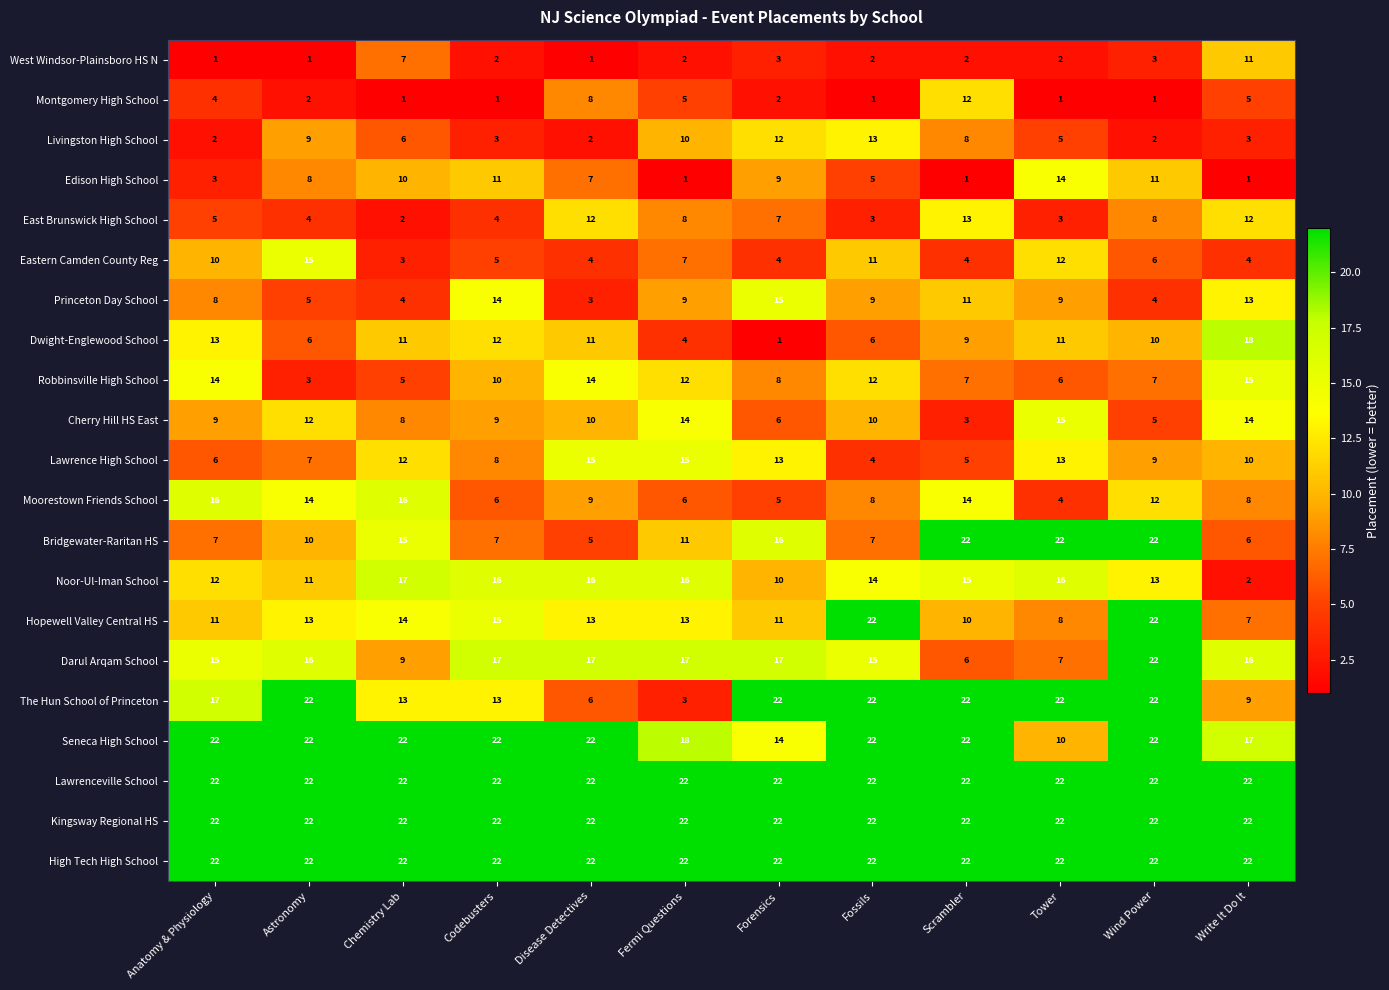

What is the total value across all series at Codebusters?

241